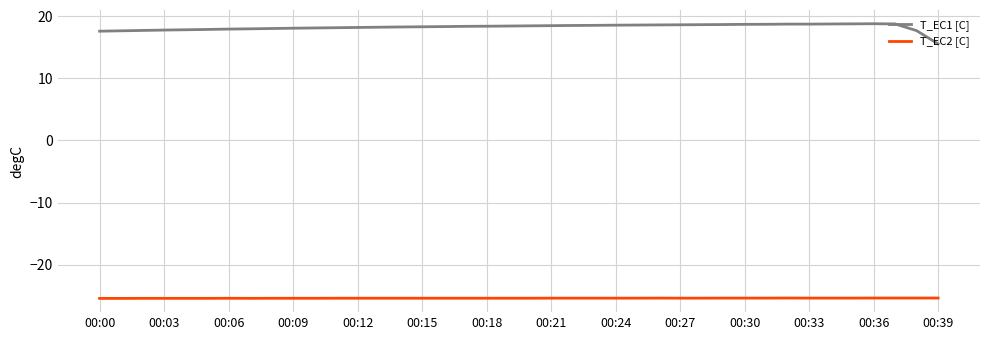

What is the difference between the maximum and second lowest values in the T_EC1 [C] series?

1.2